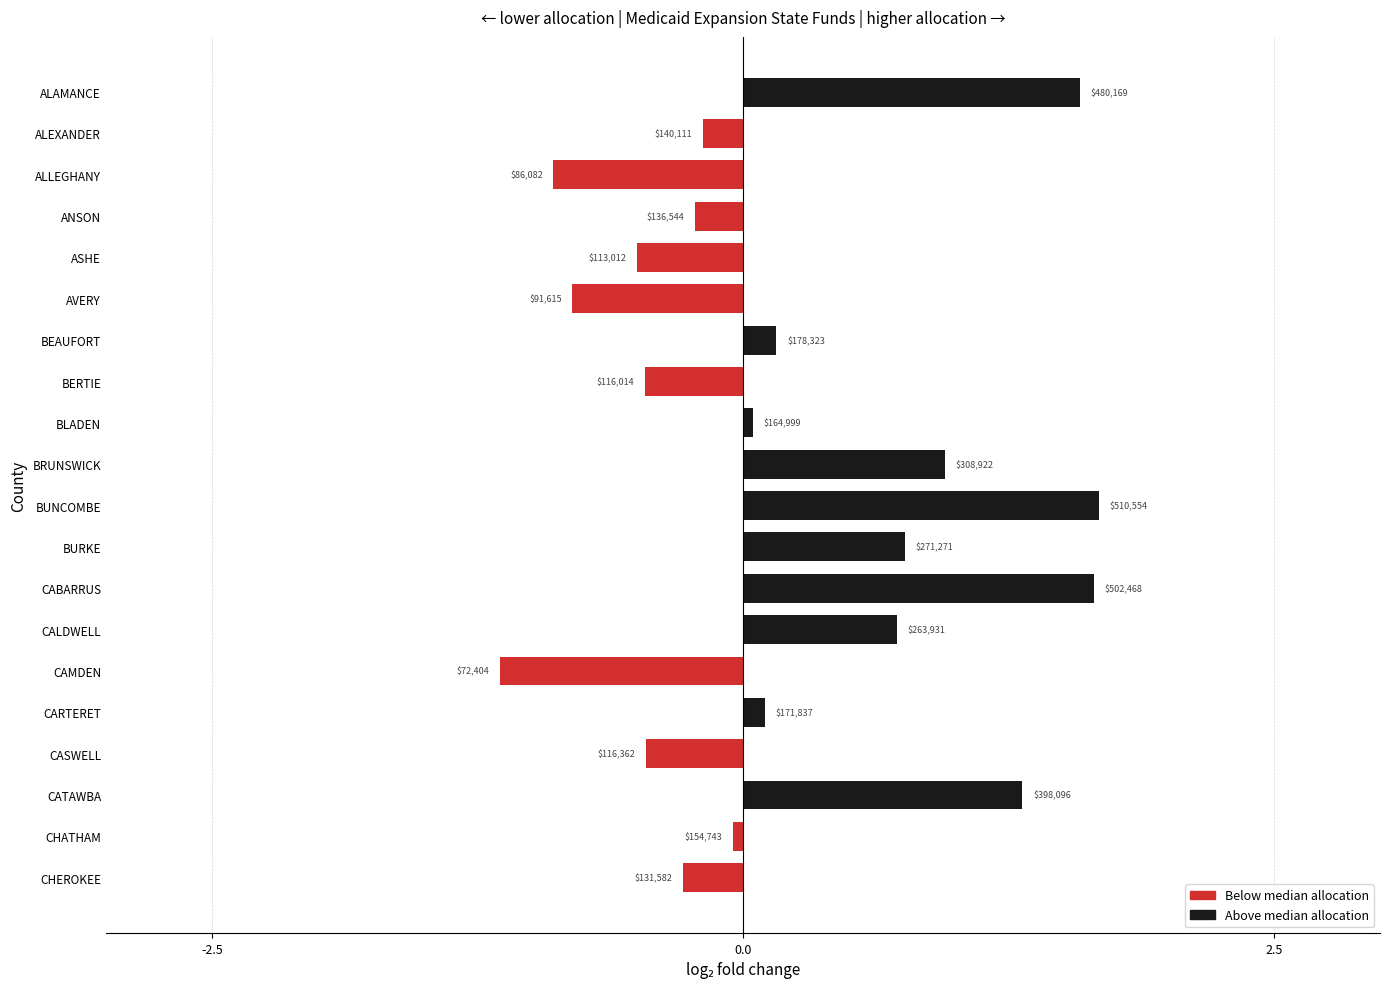

Are the bars horizontal?

Yes